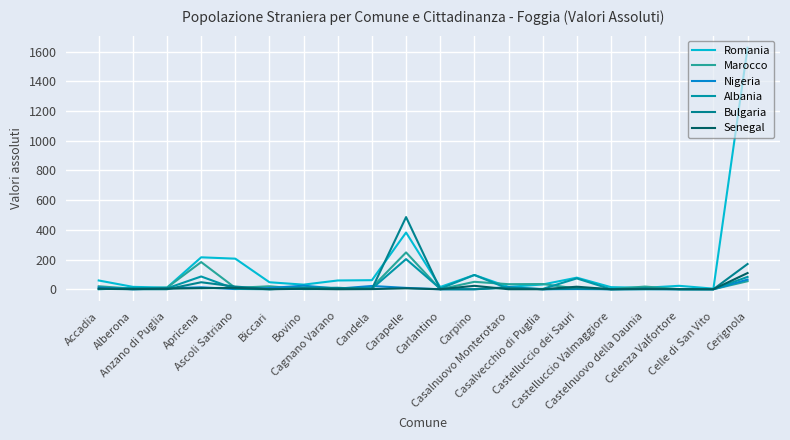

Is this an area chart (filled region under the line)?

No